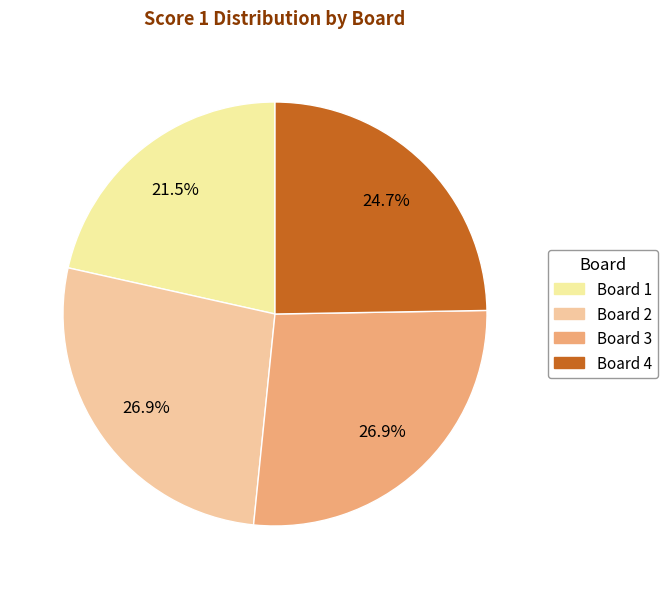

Which slice is the smallest?

Board 1